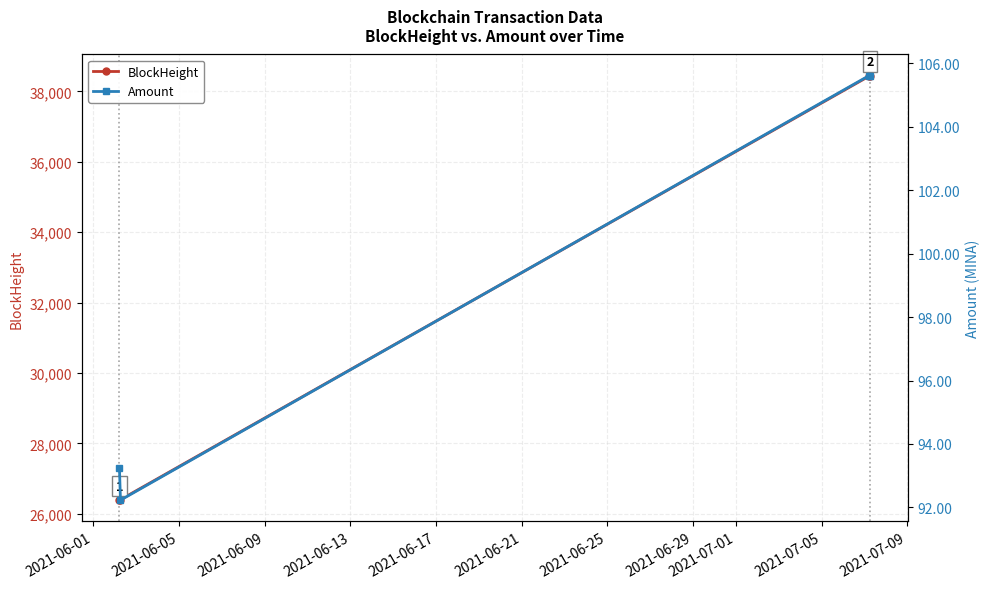

What is the value of the BlockHeight point at the 2nd from the left?

26404